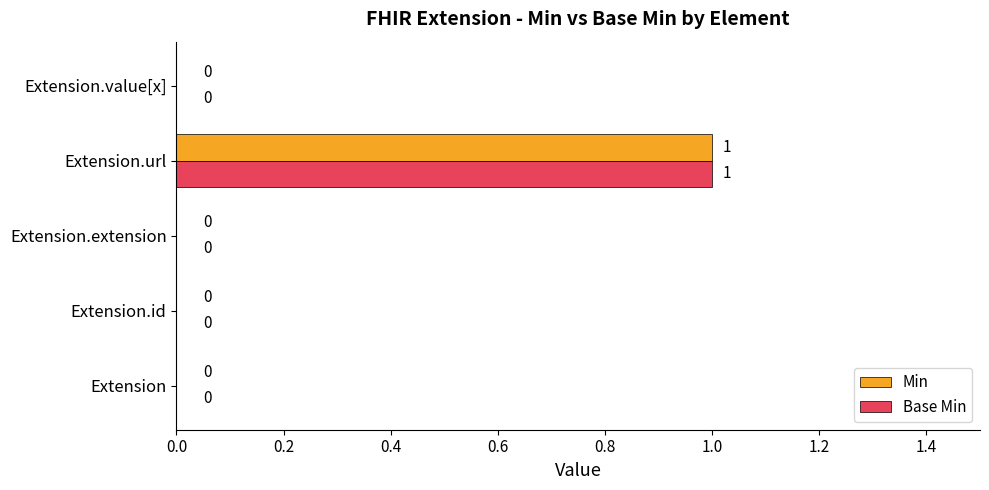

At which category is the sum across all series the highest?

Extension.url